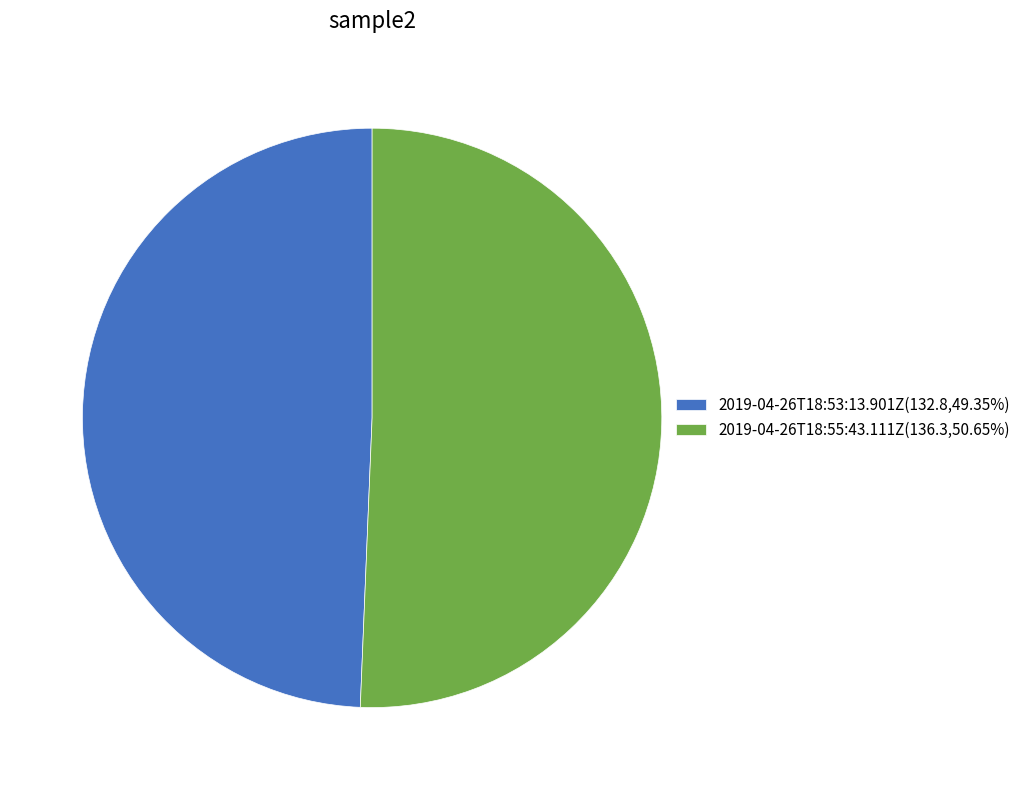

Which category has the smallest portion of the pie?

2019-04-26T18:53:13.901Z